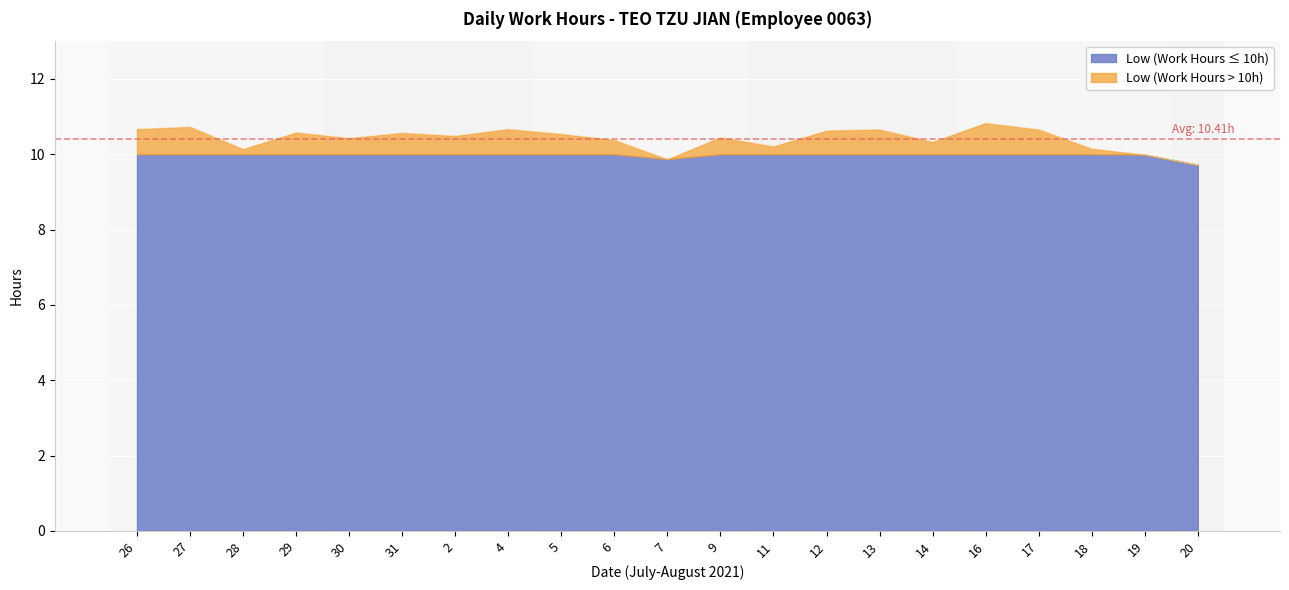

What value does the data have at 9?

10.4